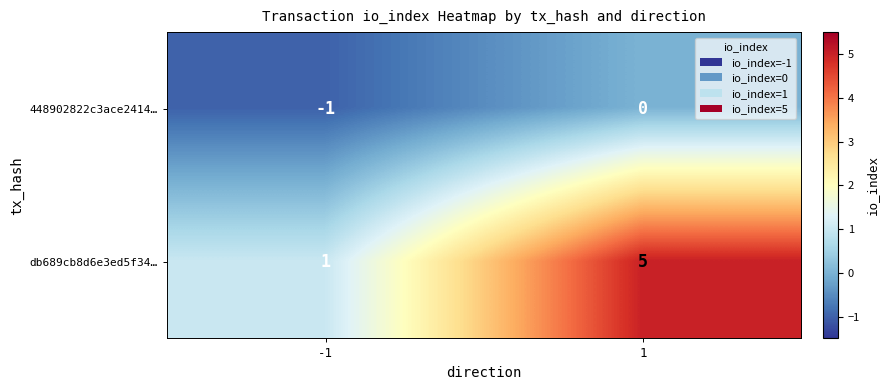

What is the difference between the maximum and minimum values in the db689cb8d6e3ed5f34… series?

4